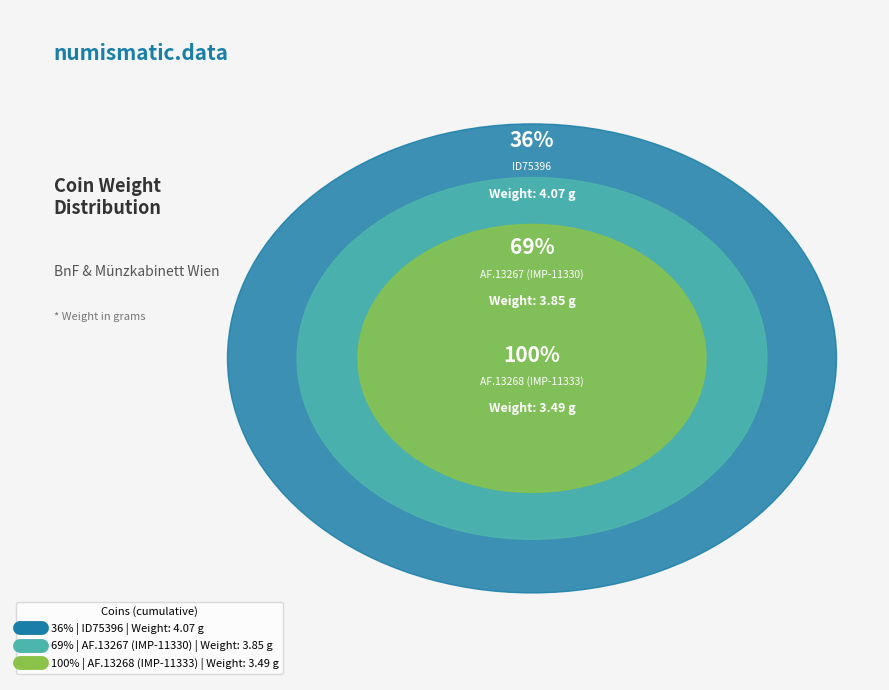

Does AF.13267 (IMP-11330) account for over 50% of the chart?

No